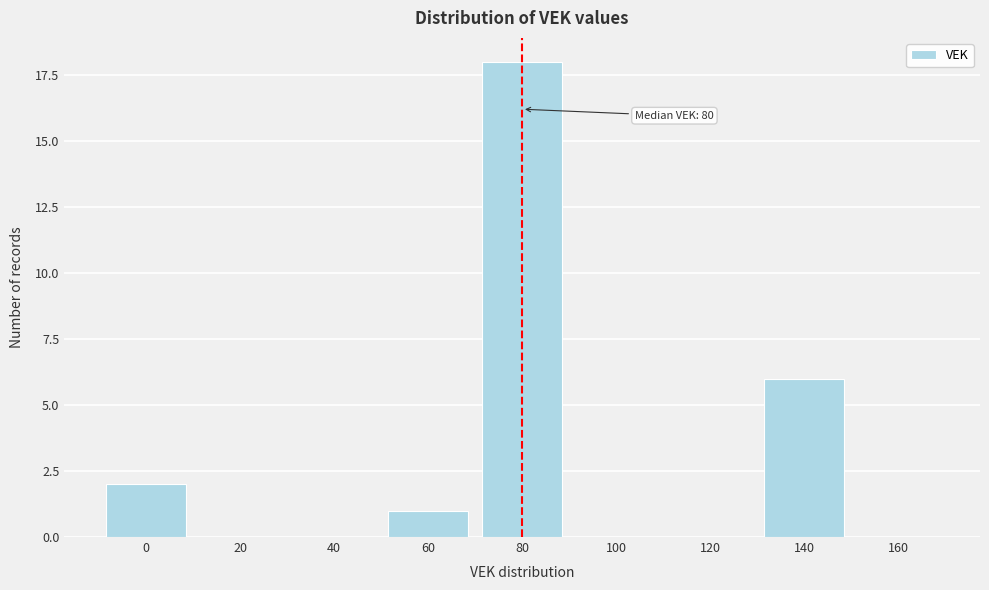

Reading left to right, extract all data points from this chart.

0=2	20=0	40=0	60=1	80=18	100=0	120=0	140=6	160=0